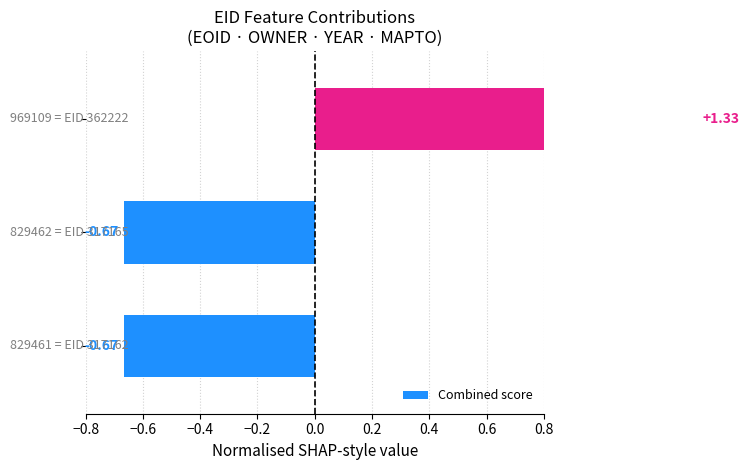

Read the value at −0.4.

1.3